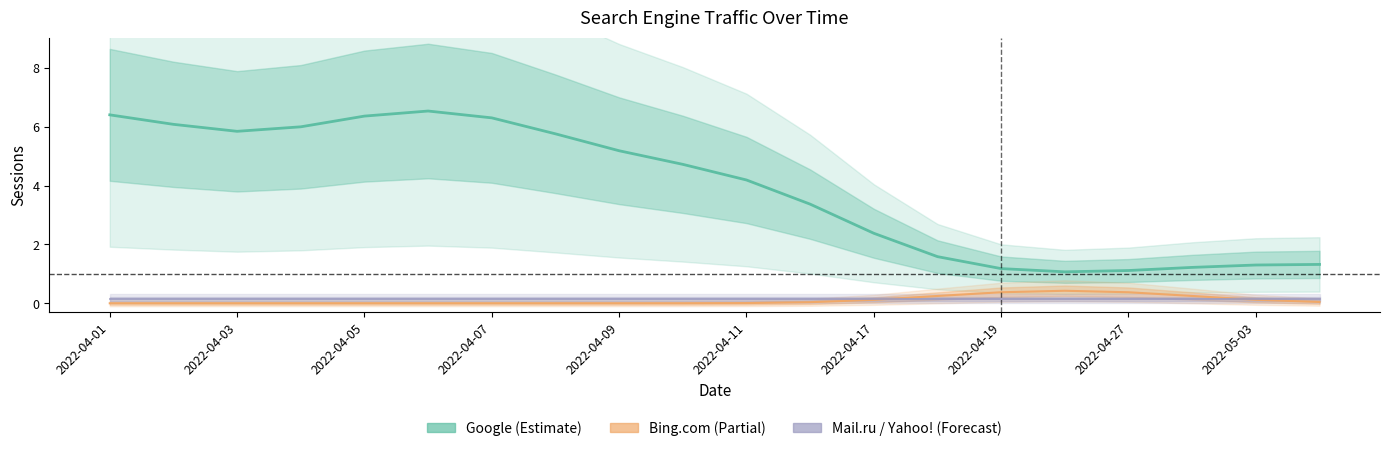

How many times do Bing.com and Mail.ru / Yahoo! cross each other?

2